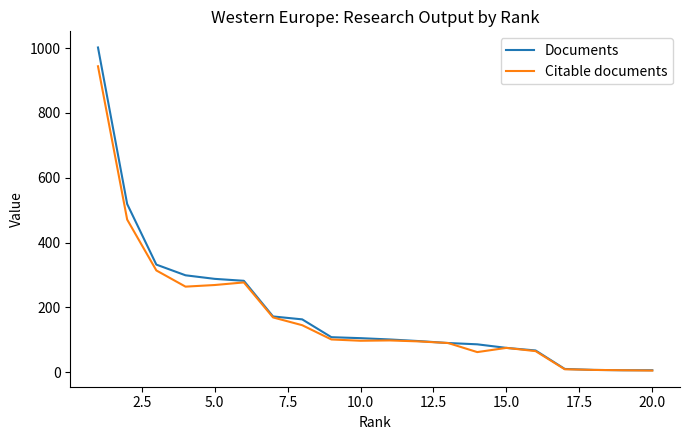

What is the minimum value shown in the chart?

5